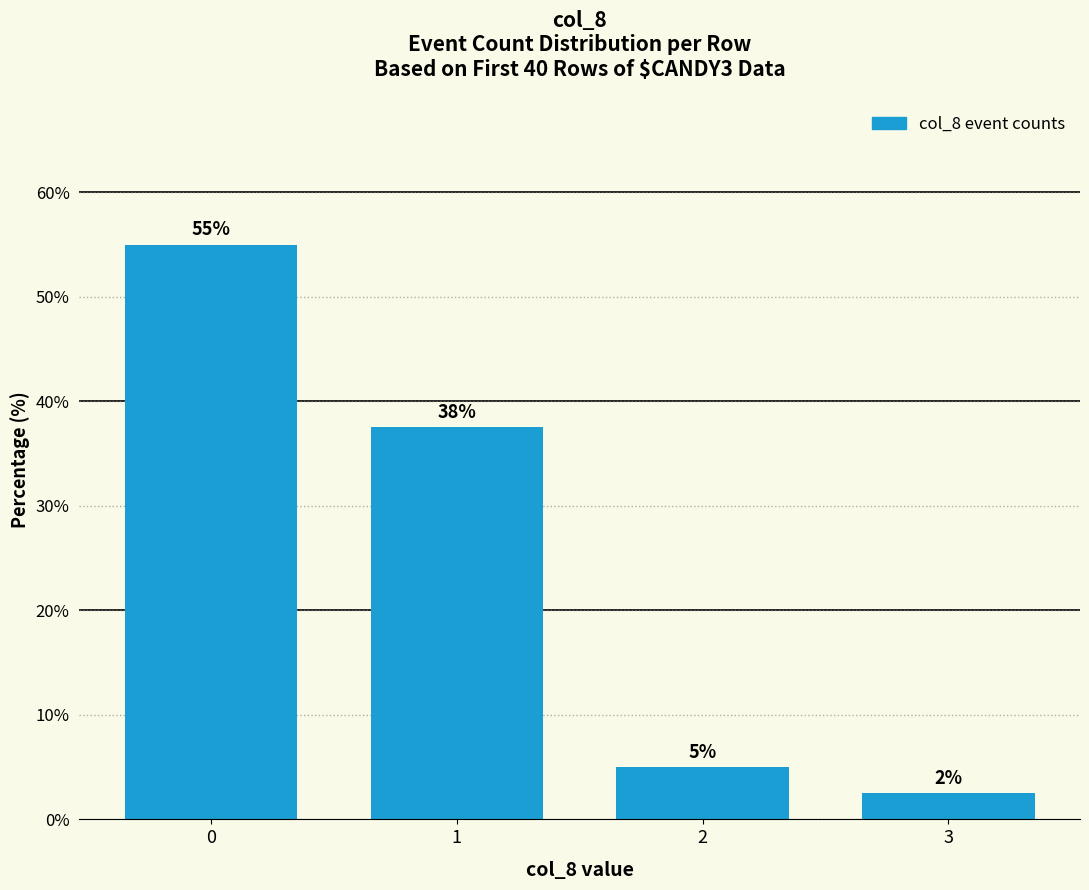

How many data points are less than 37?

2